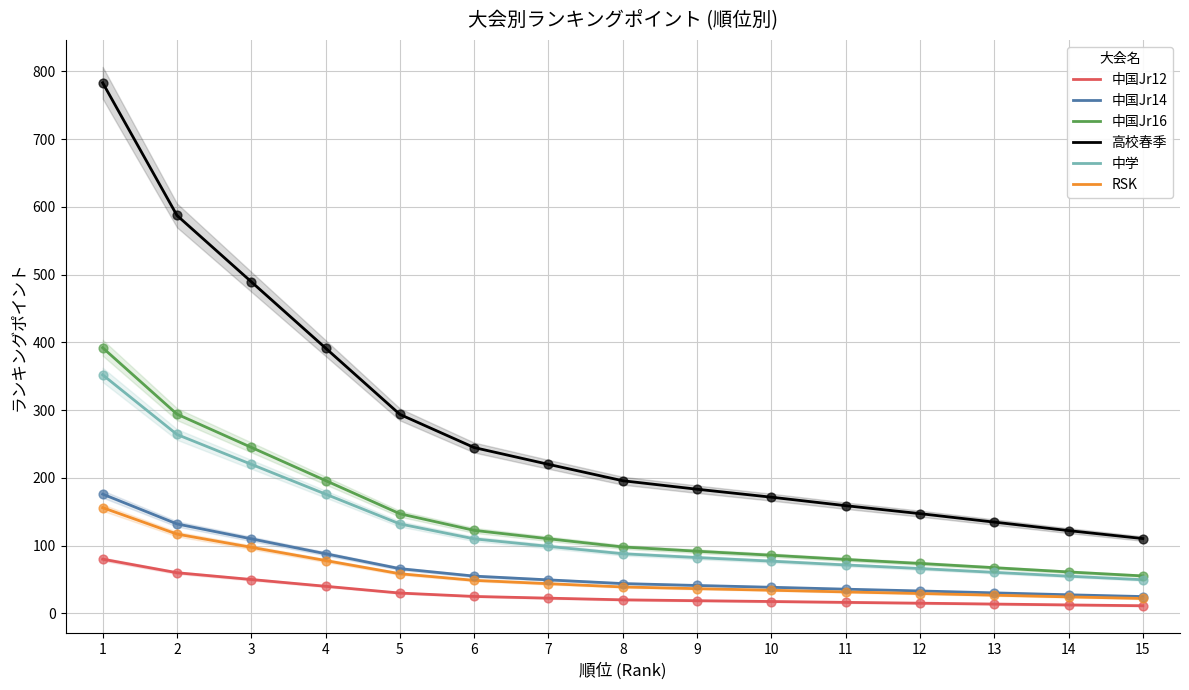

At how many categories does at least one series exceed 625?

1